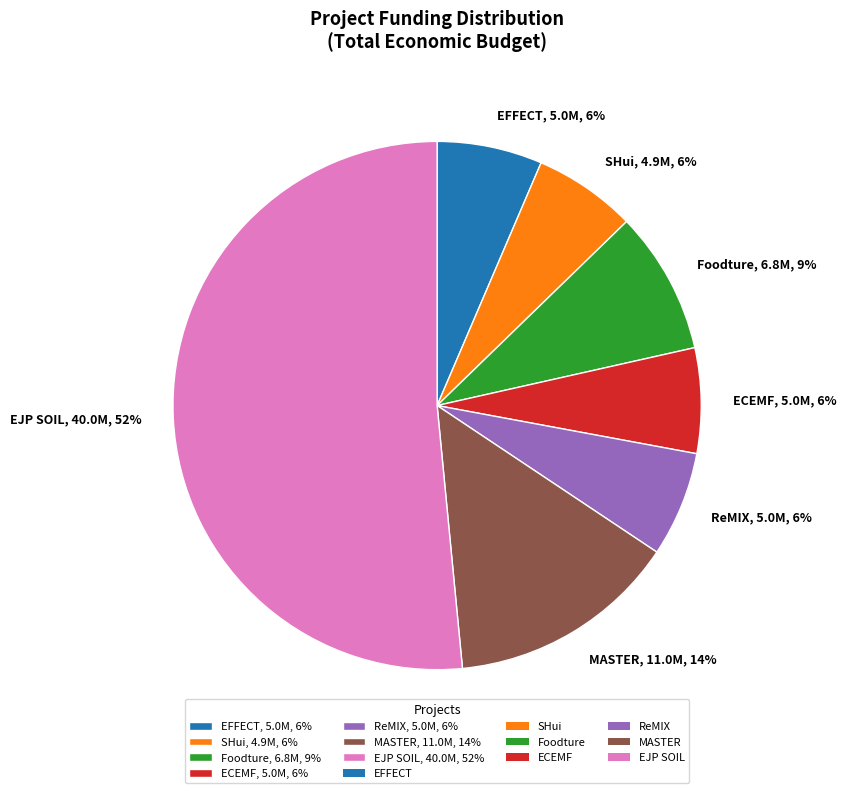

Which slice represents more than half of the pie?

EJP SOIL, 40.0M, 52%